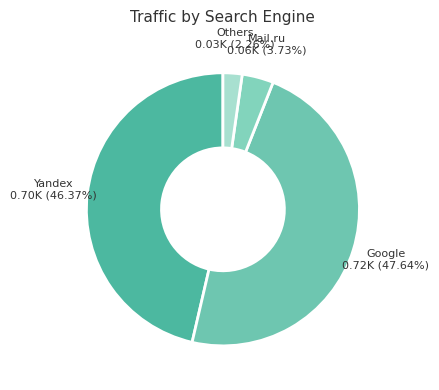

Rank the categories by value from highest to lowest.

Google, Yandex, Mail.ru, Others